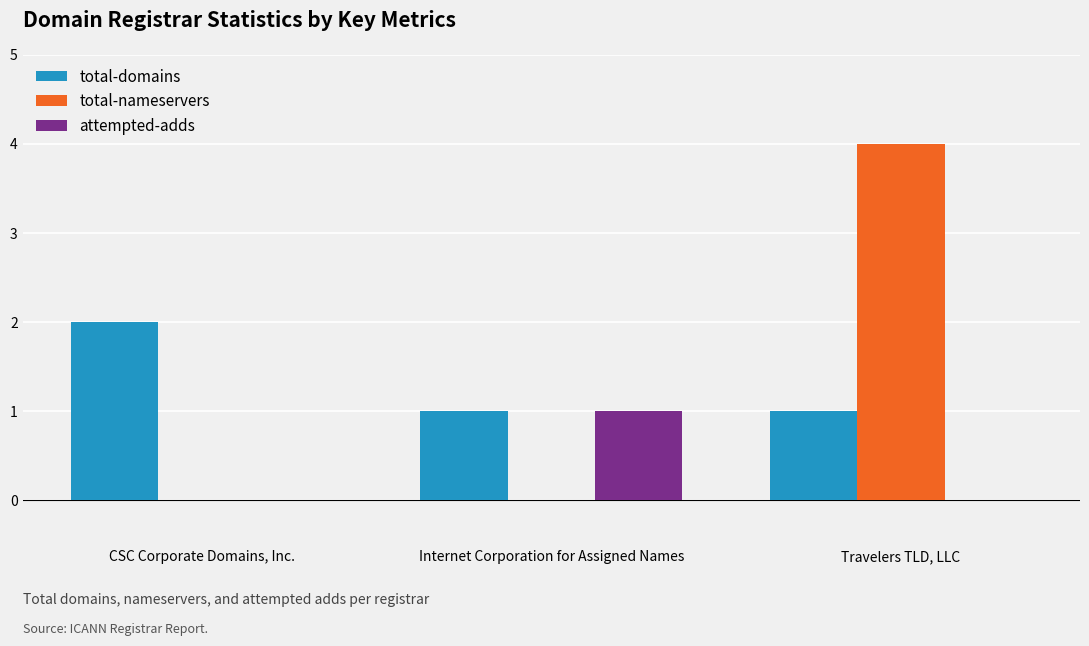

The value of total-nameservers at Travelers TLD, LLC is 7. True or false?

False